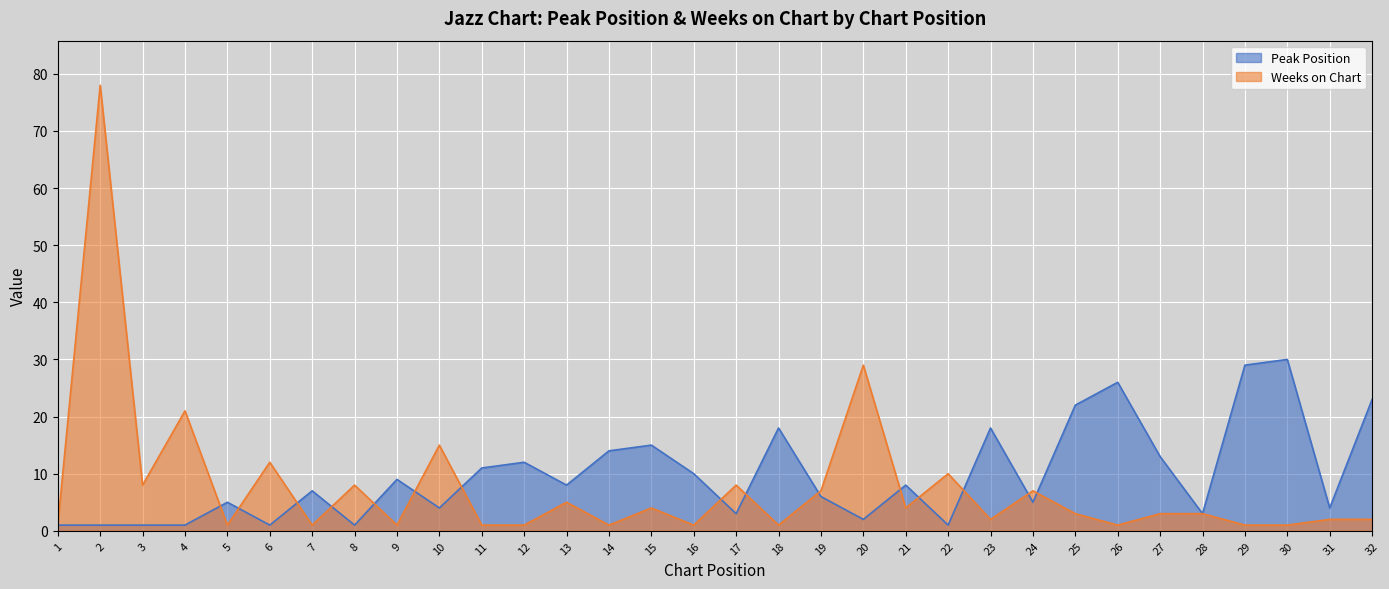

Does the chart display data point markers on the line(s)?

No